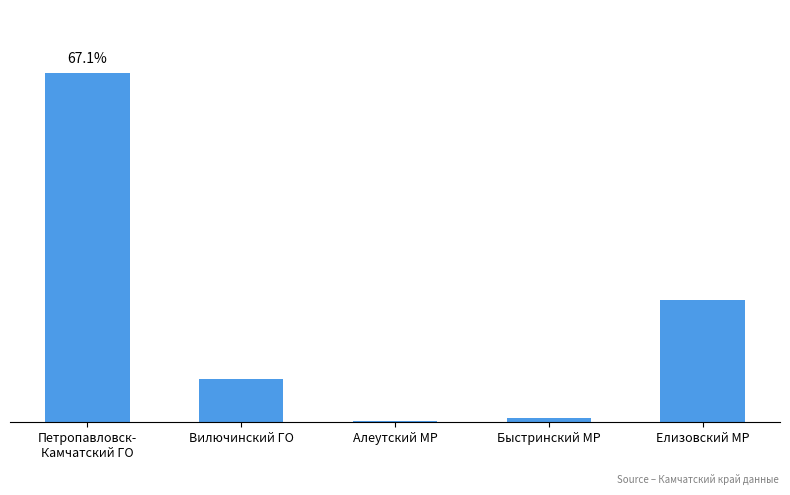

The chart shows a value of 40517 at Елизовский МР. True or false?

False